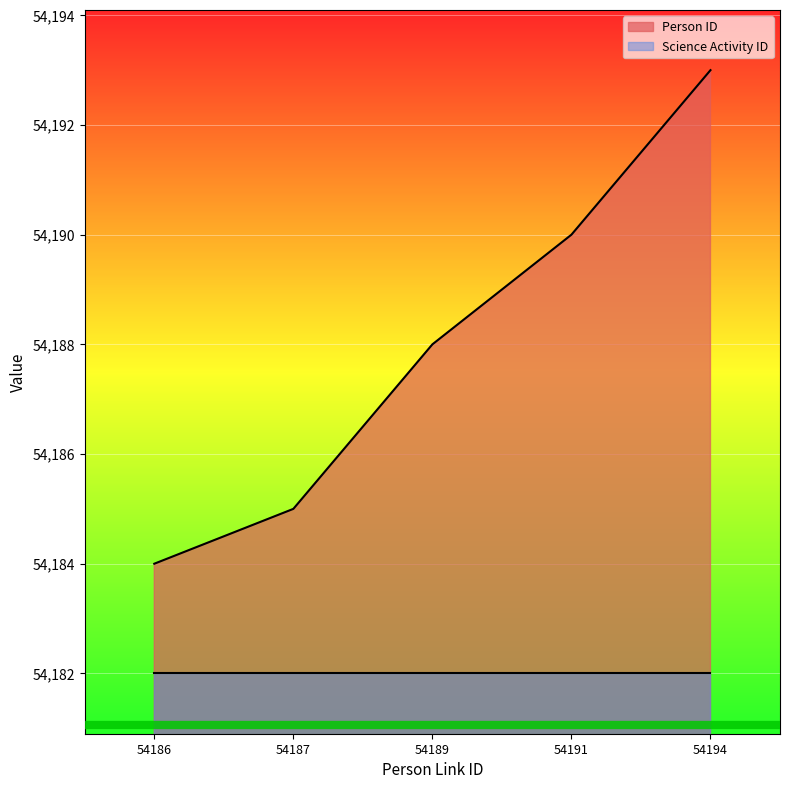

What is the average value?

54188